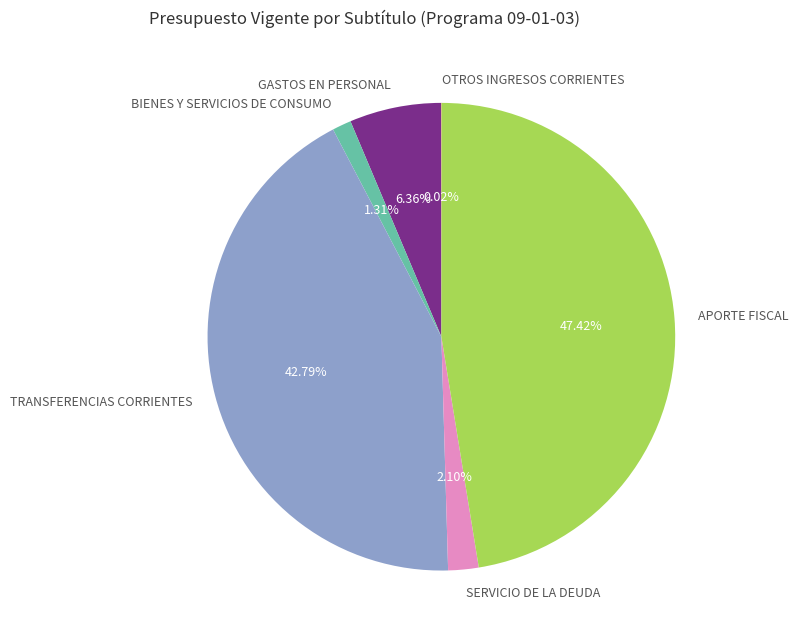

Combined, do SERVICIO DE LA DEUDA and GASTOS EN PERSONAL account for over 50%?

No